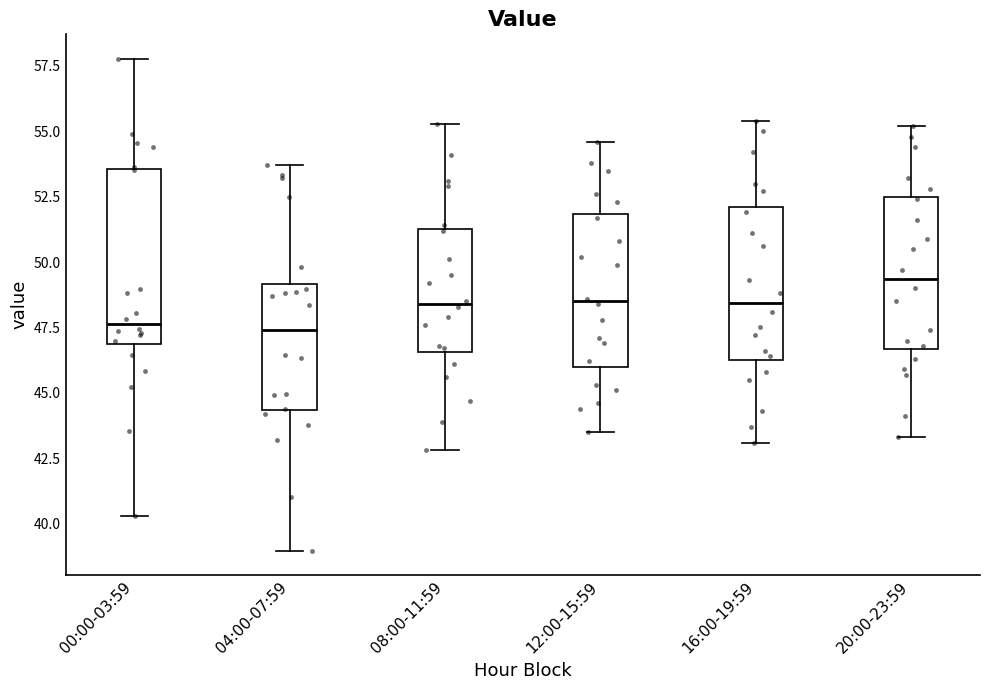

Reading left to right, read every box against the y-axis: the position of its median line, the range the box covers, and the ends of its whiskers. The values are not printed on the chart, so give them approximately, as read against the axis.

00:00-03:59: median 47.5, box 47.0 to 53.5, whiskers 40.5 to 58.0
04:00-07:59: median 47.5, box 44.5 to 49.0, whiskers 39.0 to 53.5
08:00-11:59: median 48.5, box 46.5 to 51.5, whiskers 43.0 to 55.5
12:00-15:59: median 48.5, box 46.0 to 52.0, whiskers 43.5 to 54.5
16:00-19:59: median 48.5, box 46.5 to 52.0, whiskers 43.0 to 55.5
20:00-23:59: median 49.5, box 46.5 to 52.5, whiskers 43.5 to 55.0